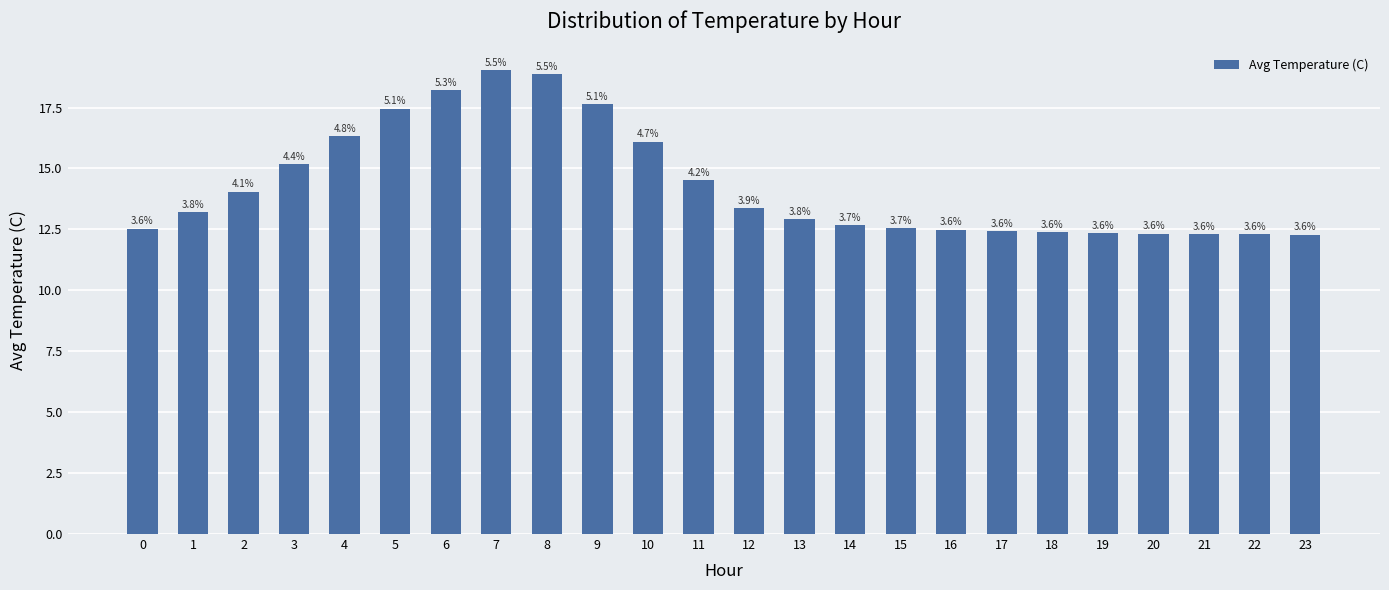

How many bars are there in total?

24